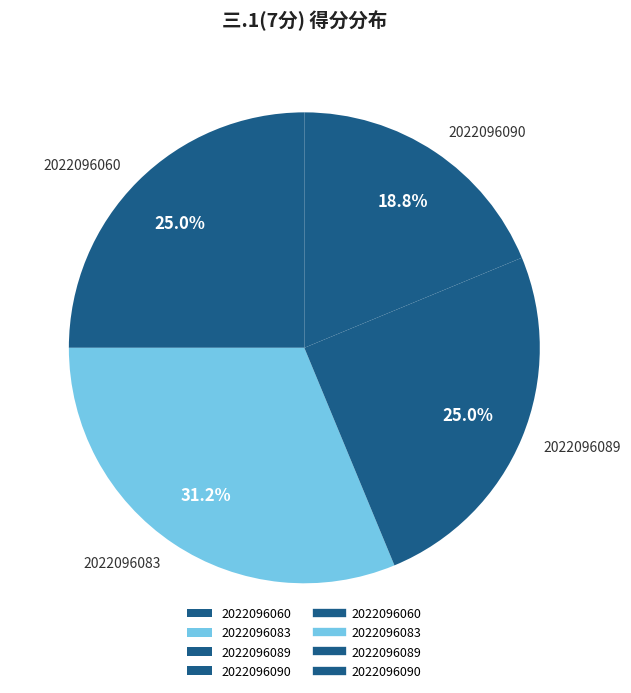

Is it true that 2022096060 is 39% of the pie?

False